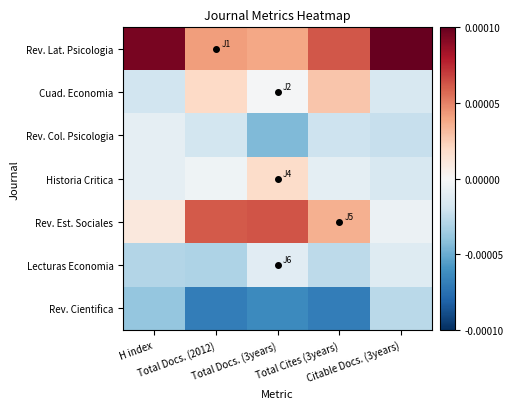

Which label corresponds to the largest value in the chart?

Citable Docs. (3years)